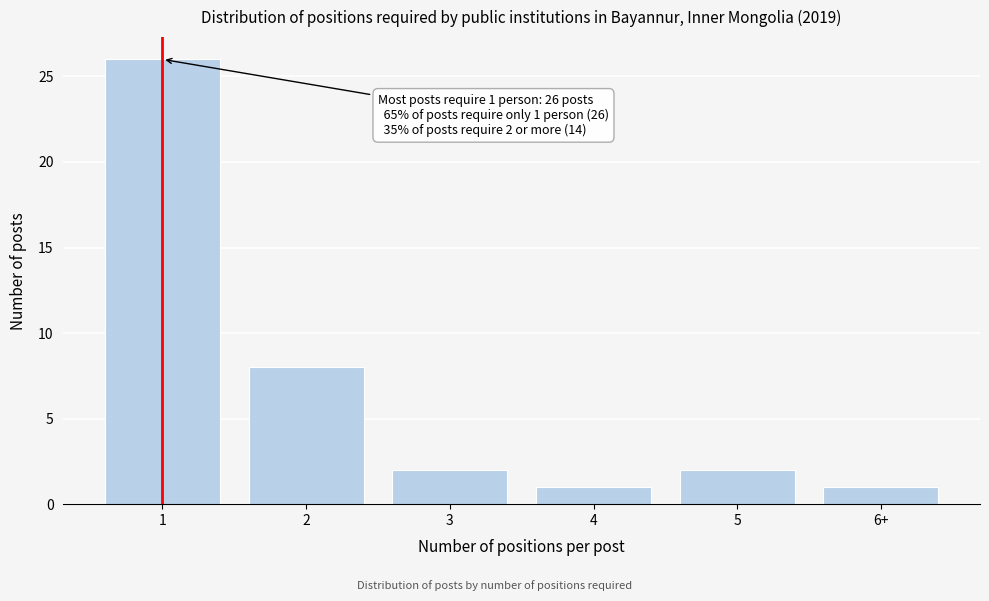

Reading left to right, extract all data points from this chart.

1=26	2=8	3=2	4=1	5=2	6+=1